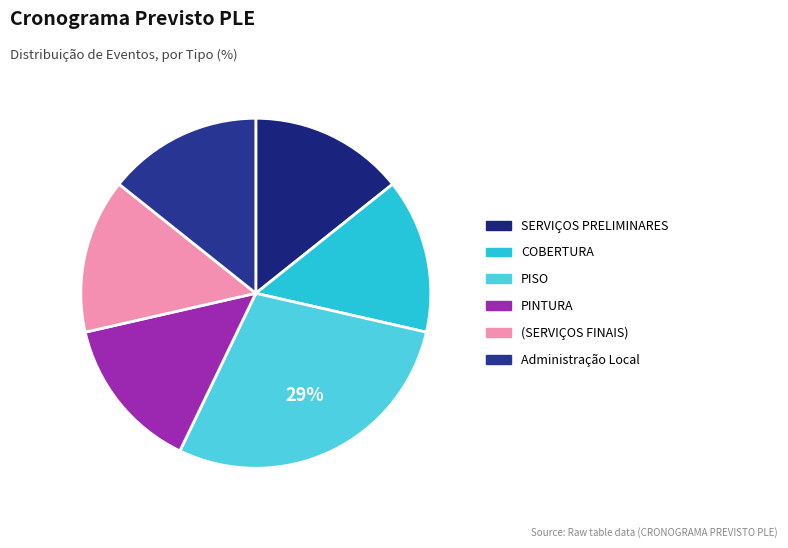

How many slices are in this pie chart?

6